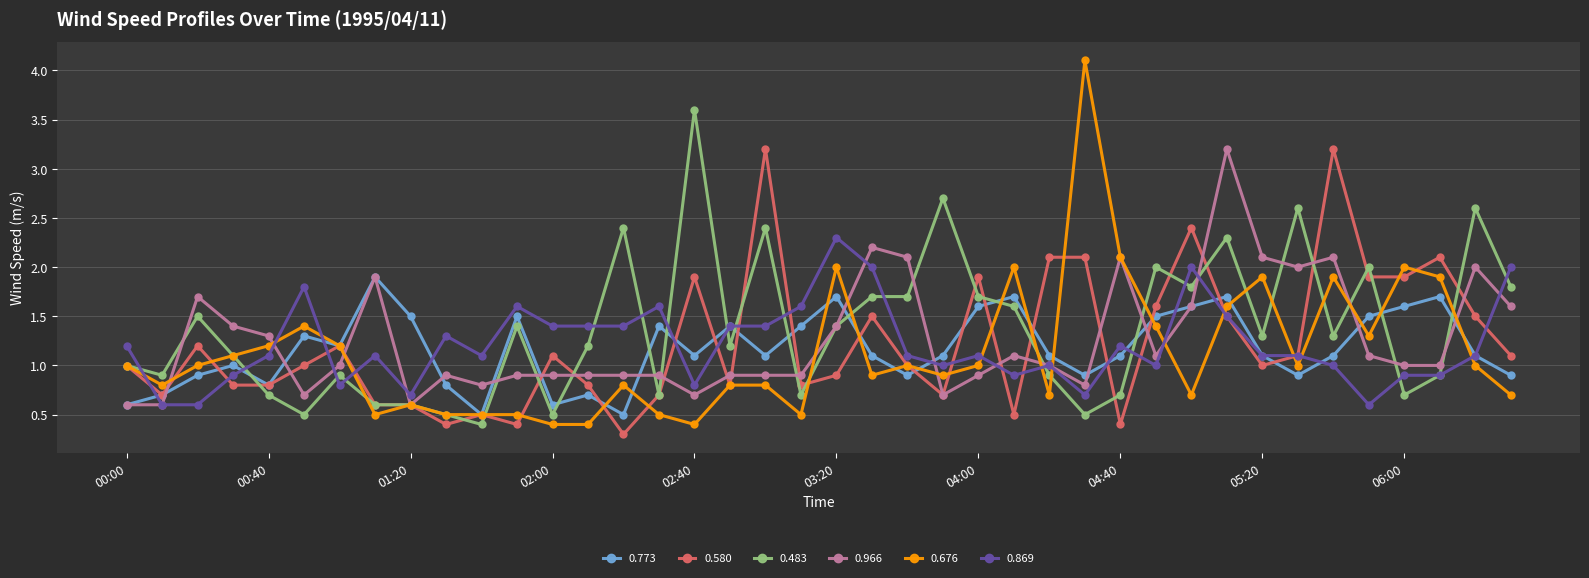

How many lines are shown in the chart?

6